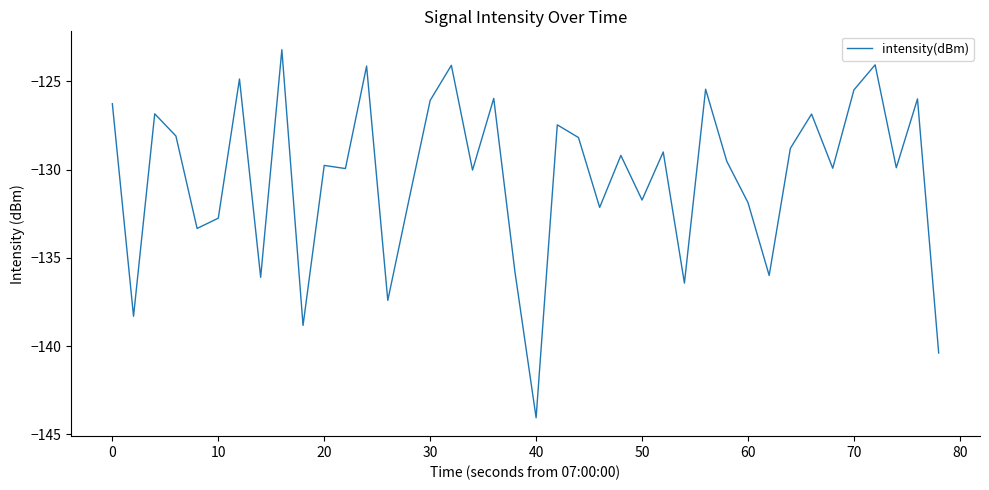

What is the difference between the maximum and minimum values?

20.8